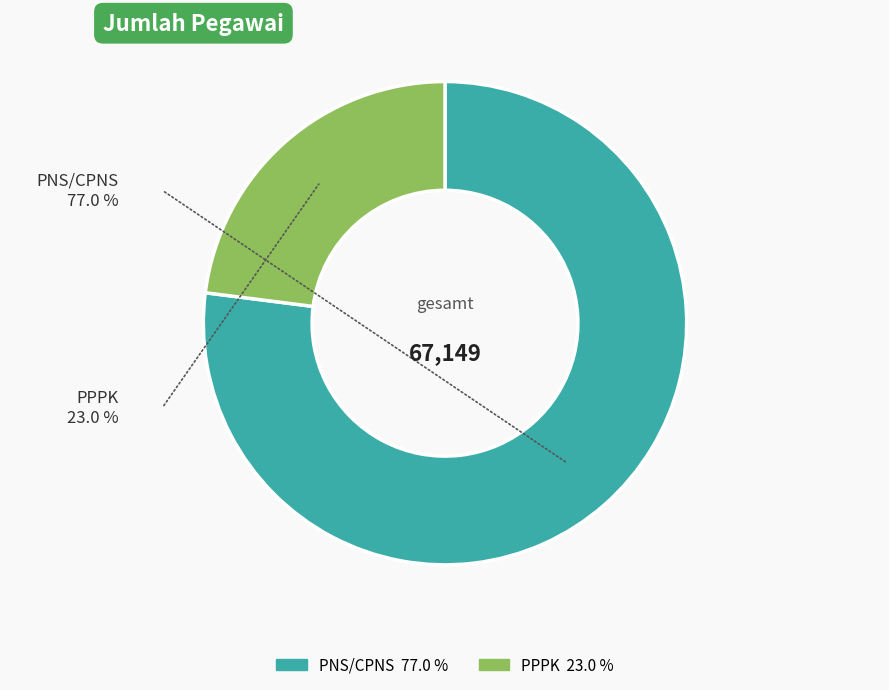

Do PPPK and PNS/CPNS together represent more than half of the pie?

Yes